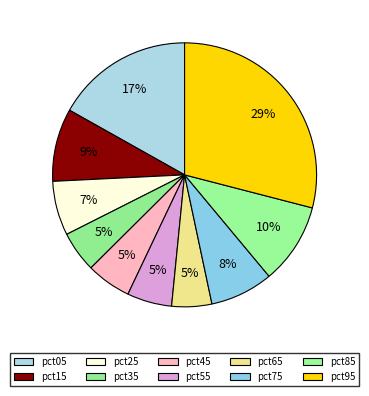

Does any single category account for the majority?

No